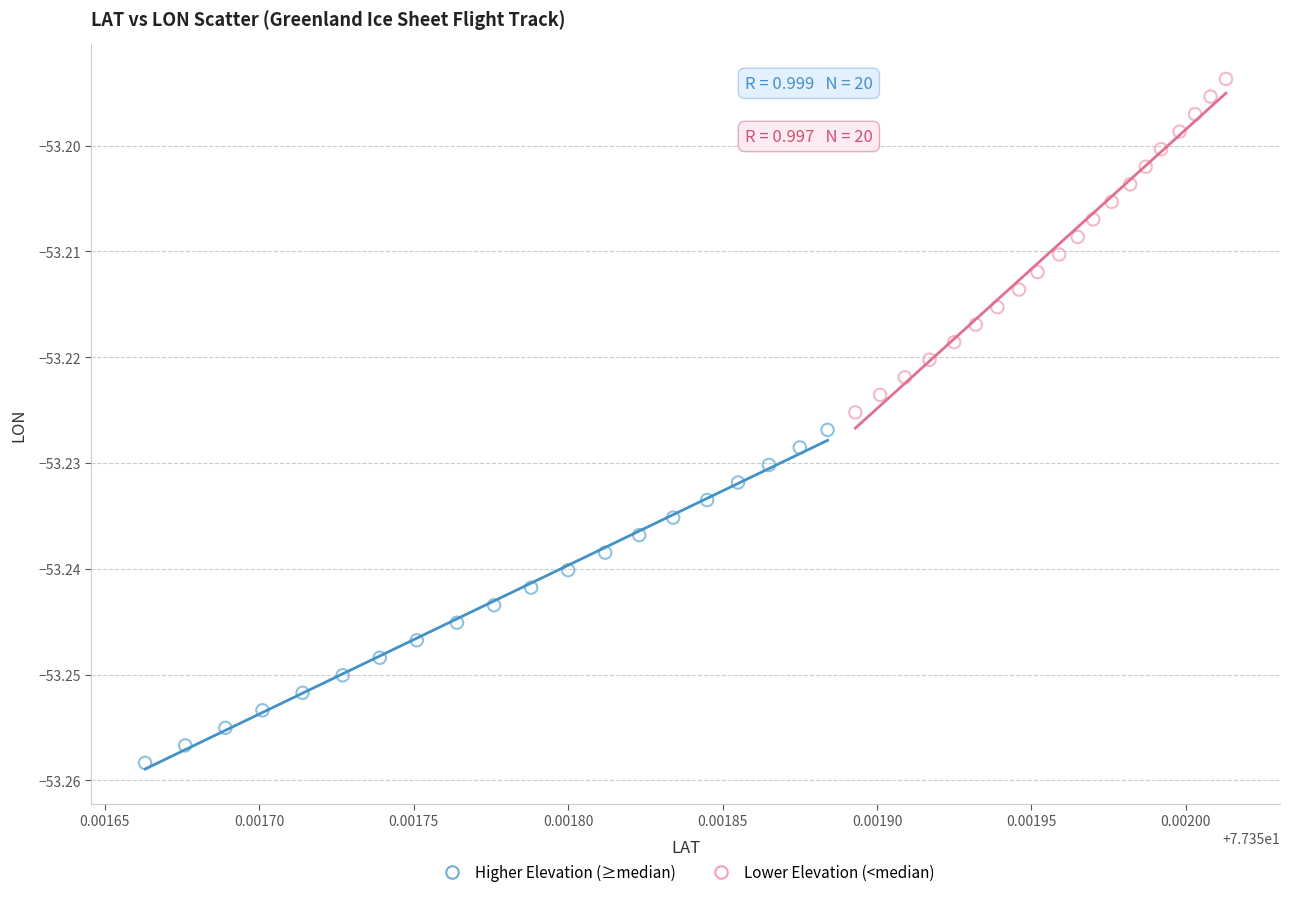

Which series contains the lowest Y value?

Higher Elevation (≥median)